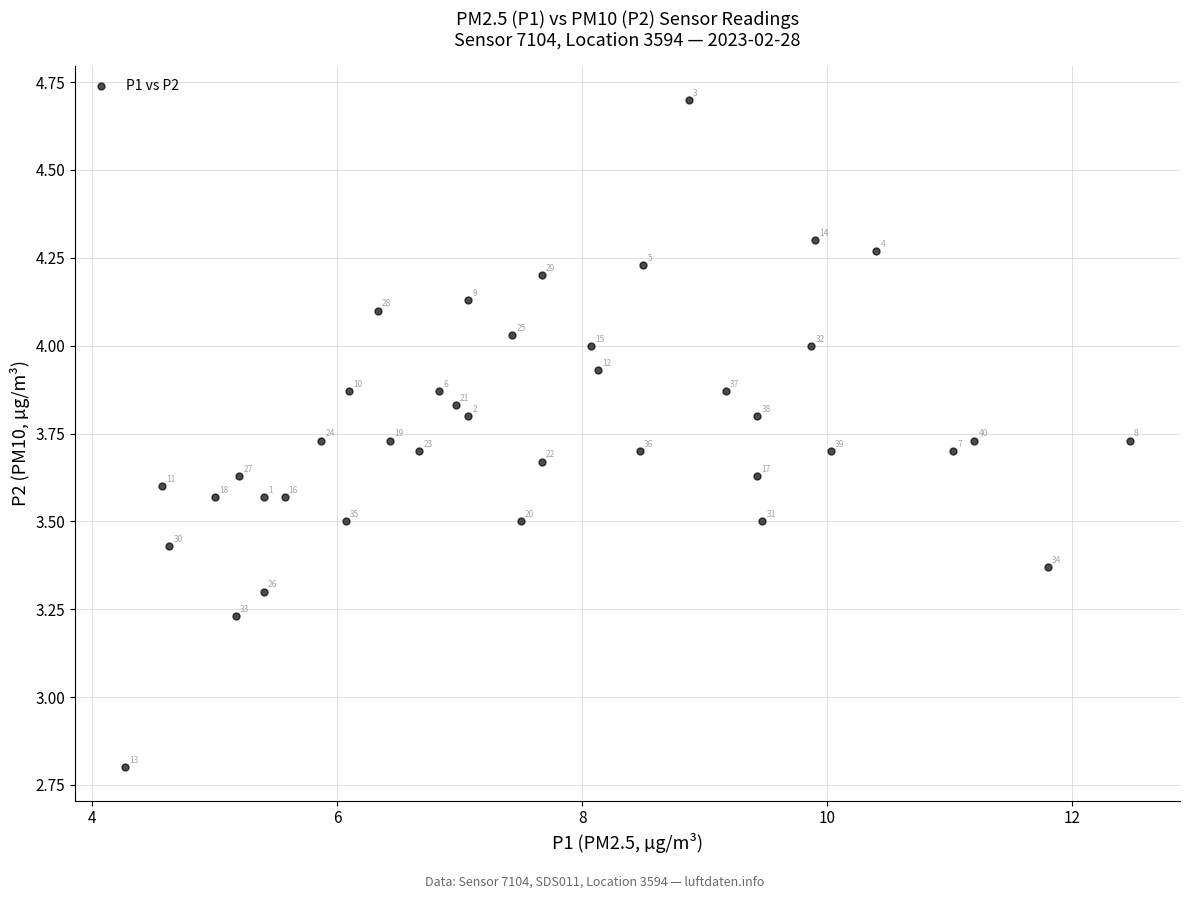

What is the range of X values (max minus min)?

8.2